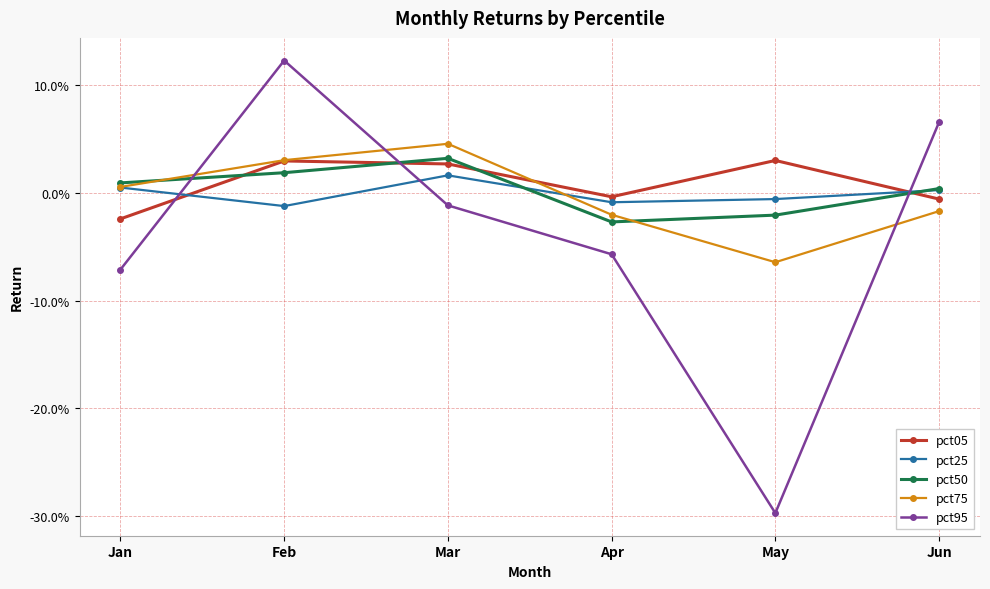

List the series in order of their peak value, lowest first.

pct25, pct05, pct50, pct75, pct95